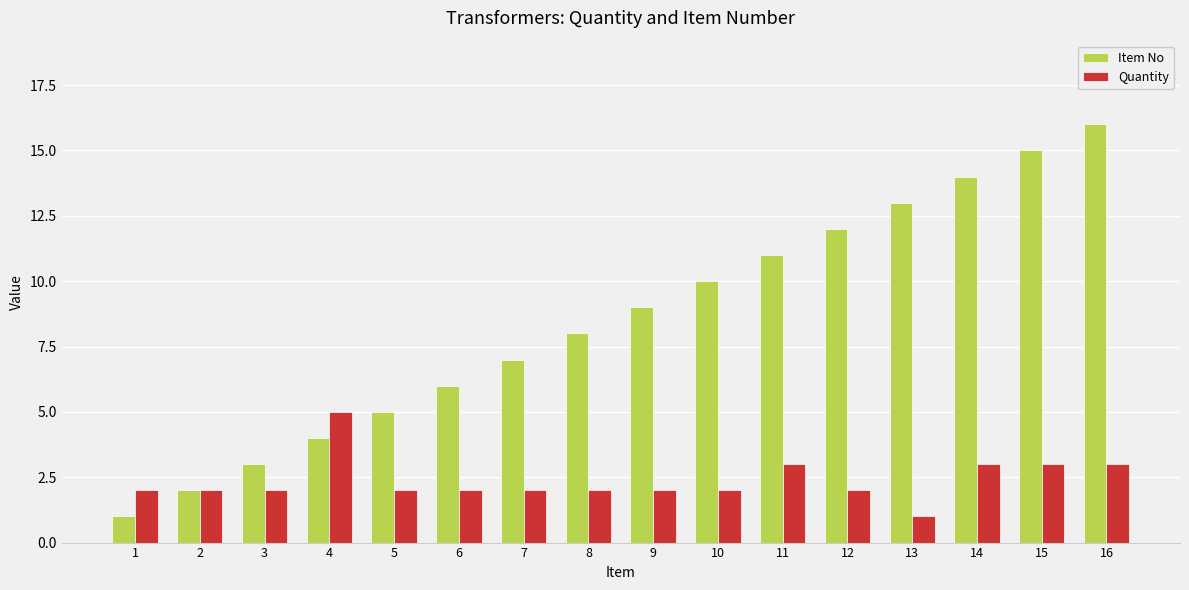

What is the maximum value shown in the chart?

16